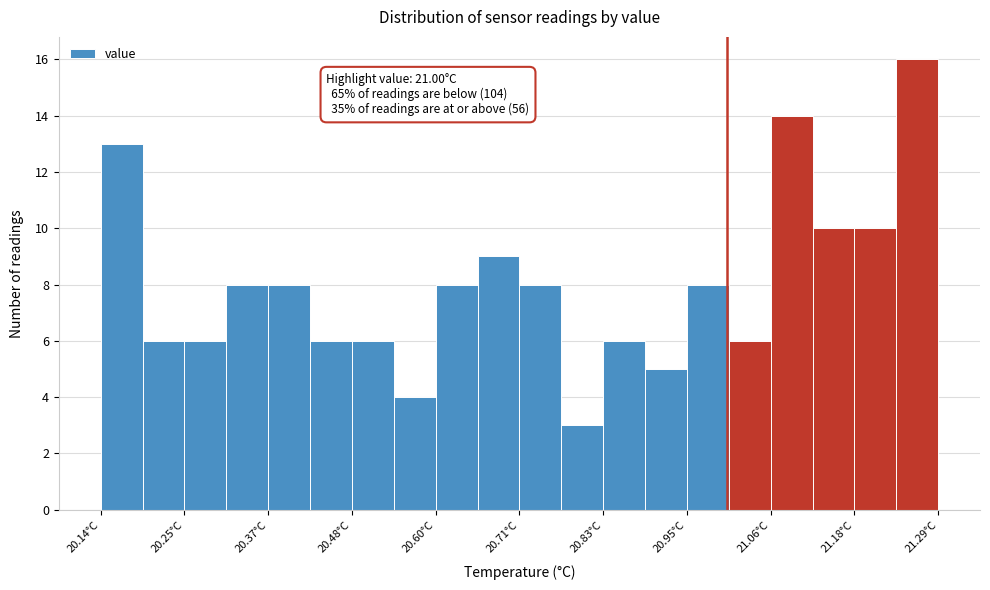

Read against the x-axis, roughly where is the centre of the tallest bar?

21.26